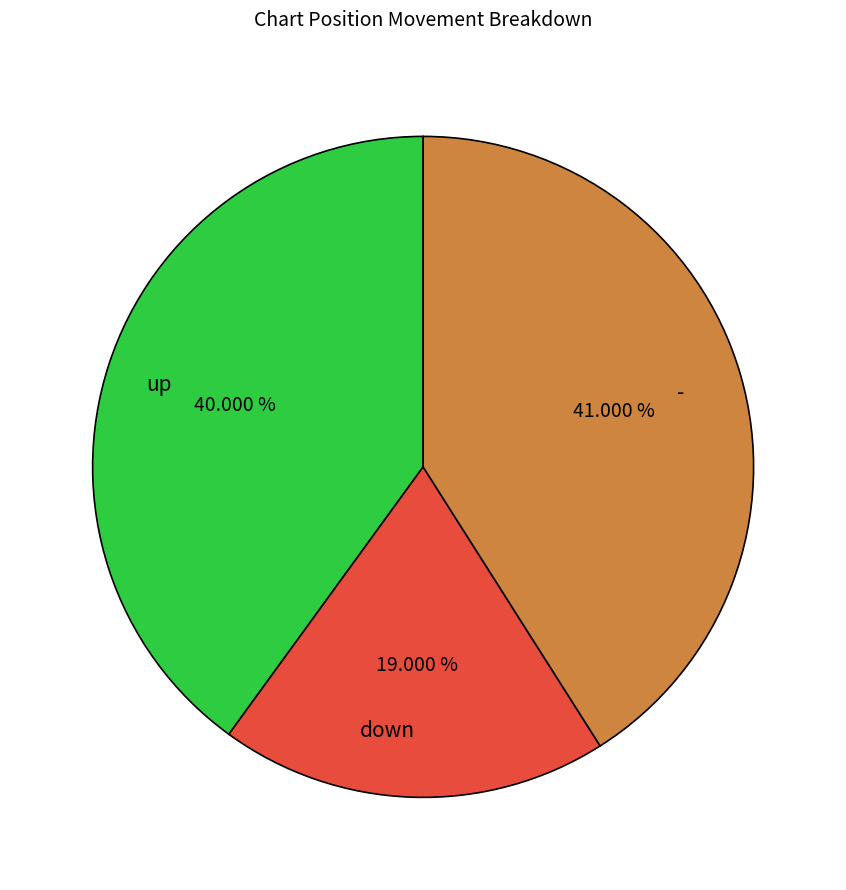

True or false: up accounts for 40% of the total.

True